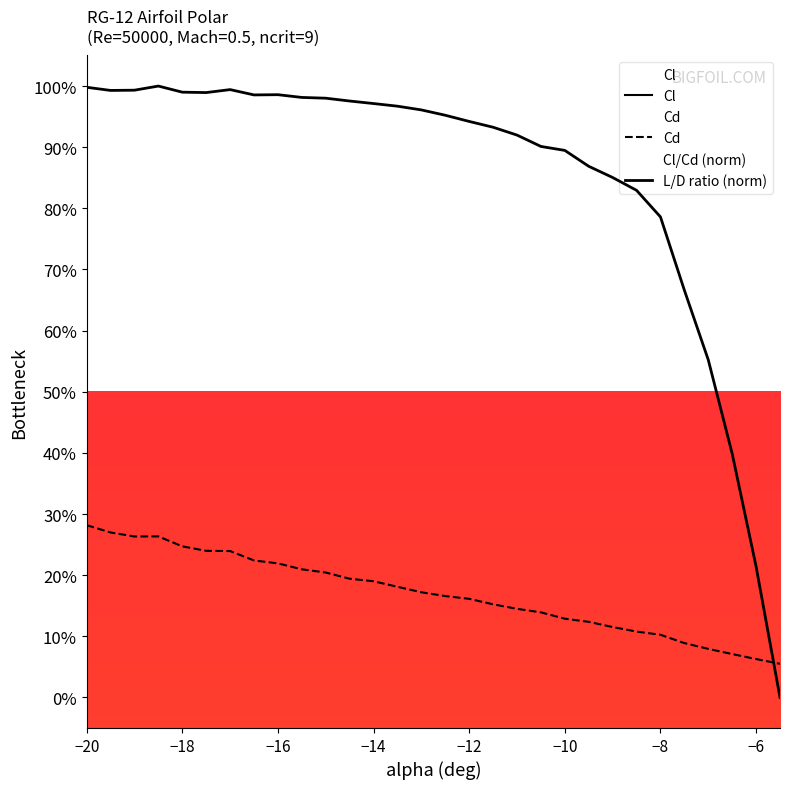

How many lines are shown in the chart?

3